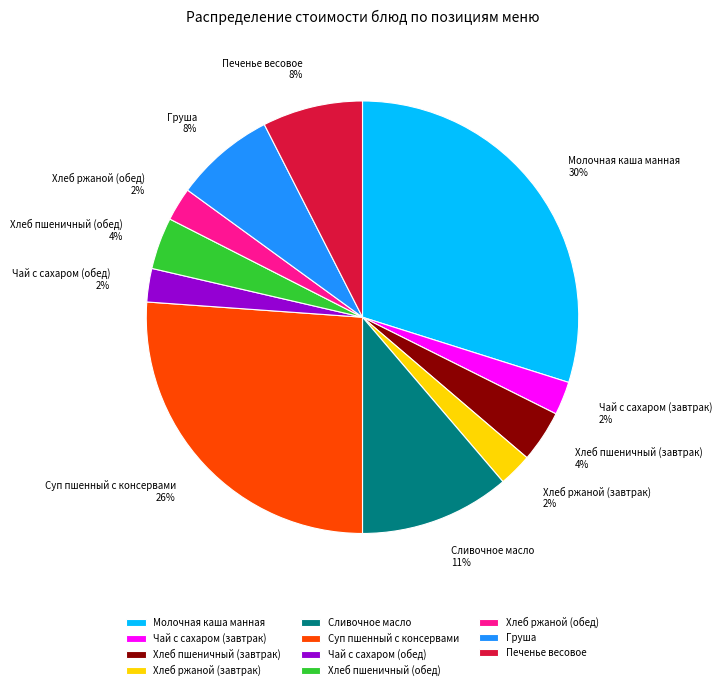

Do Хлеб ржаной (завтрак) and Хлеб пшеничный (обед) together represent more than half of the pie?

No